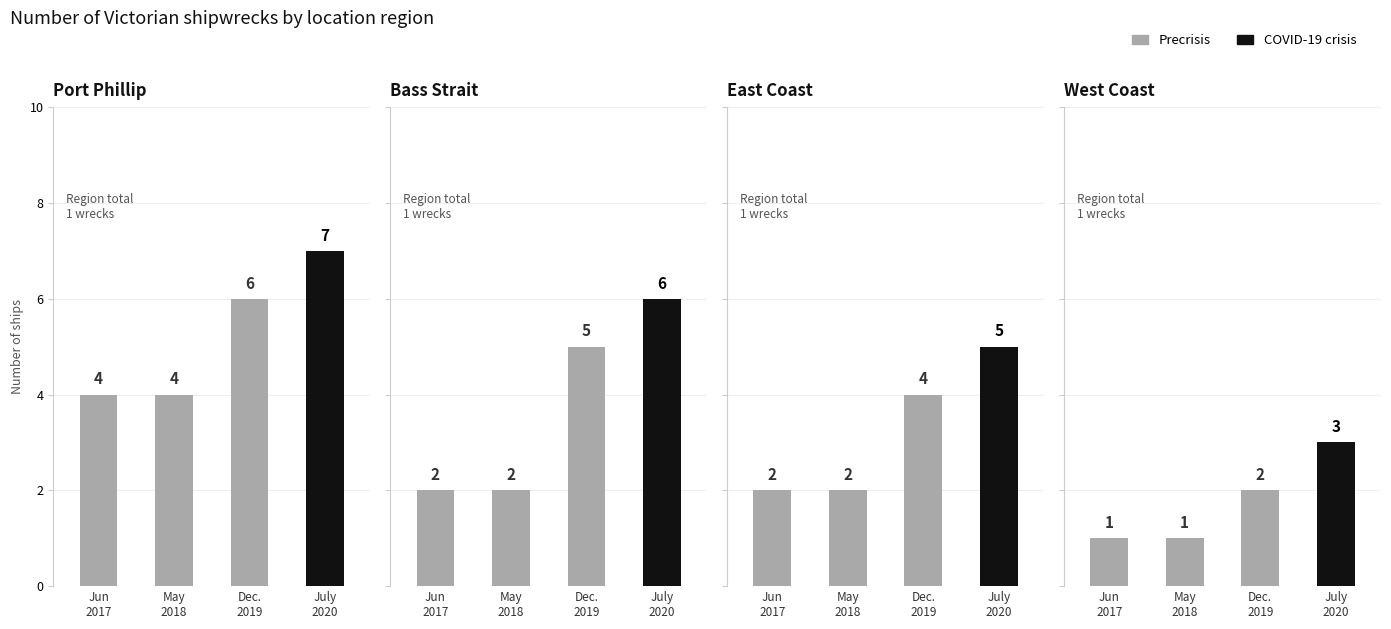

Rank the series by their average value, from highest to lowest.

COVID-19 crisis, Precrisis